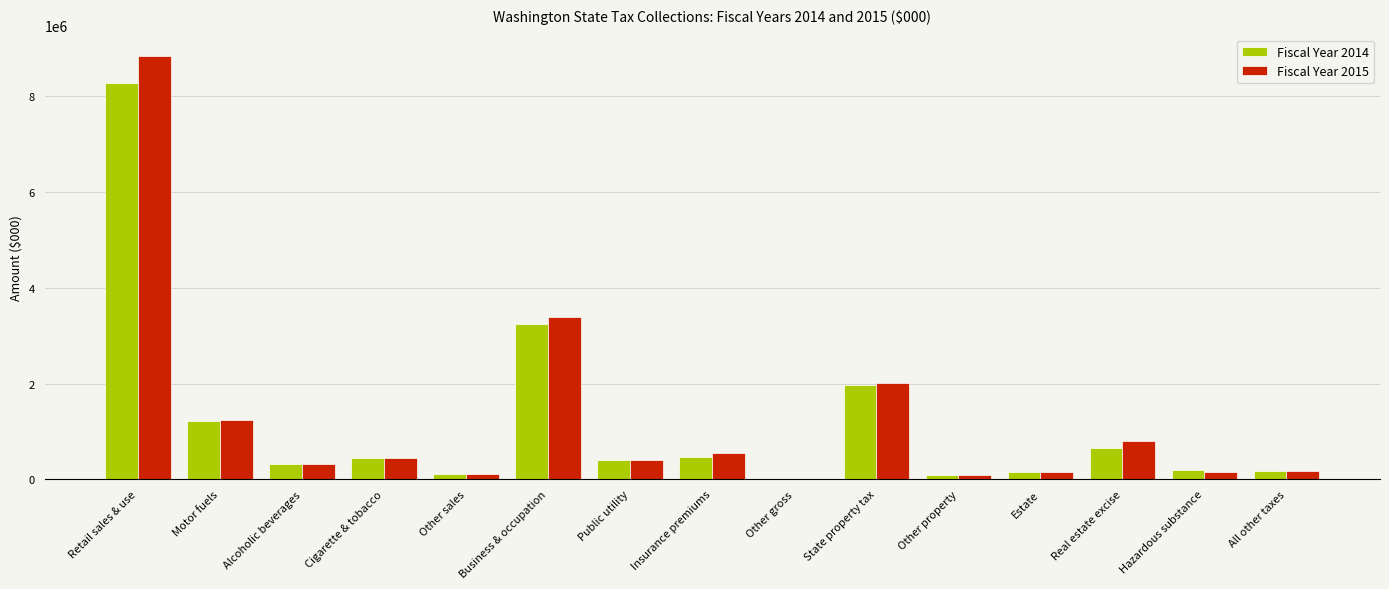

Where is Fiscal Year 2015 nearest to the value 4430067?

Business & occupation